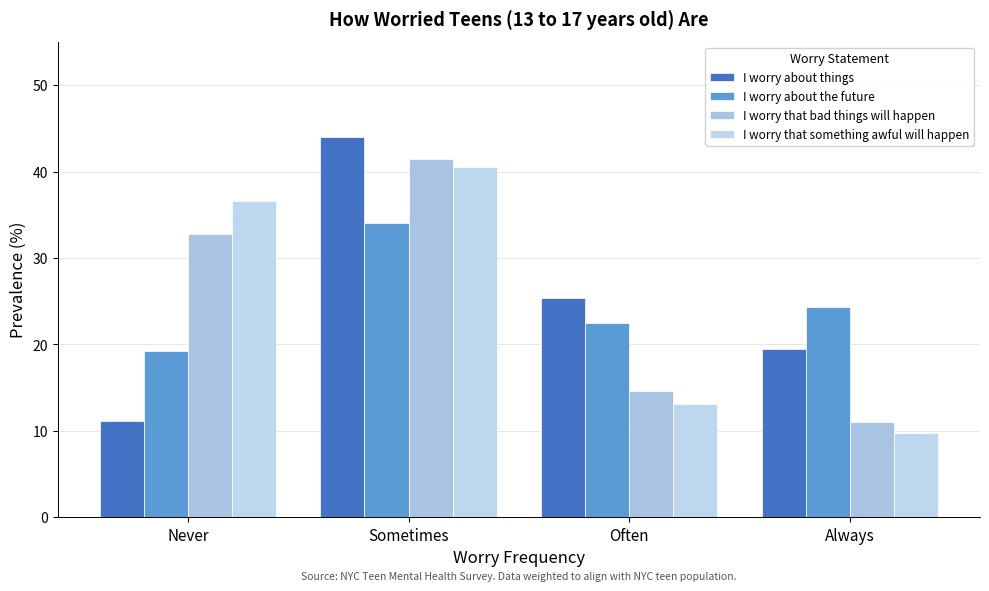

Count the number of categories in the chart.

4